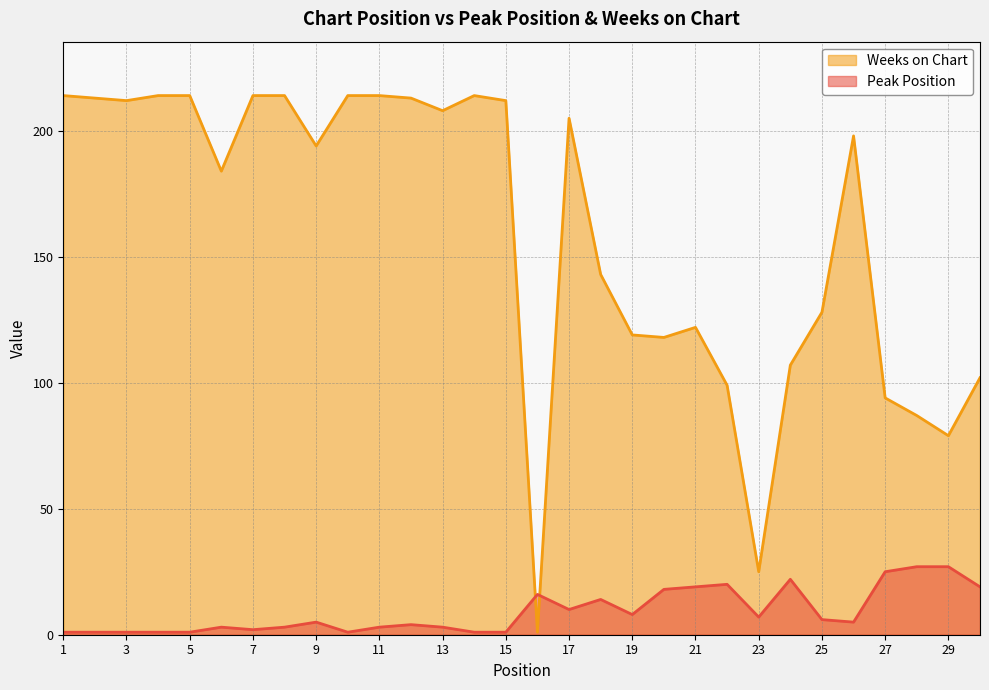

Where is Peak Position nearest to the value 14?

18